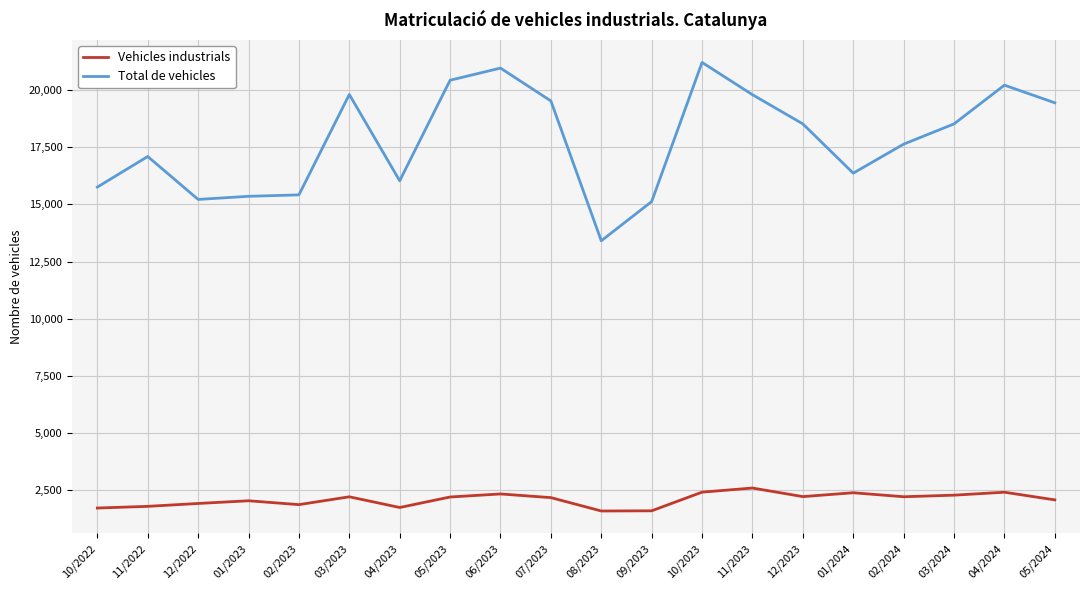

Which series changed the most between 11/2022 and 04/2024?

Total de vehicles